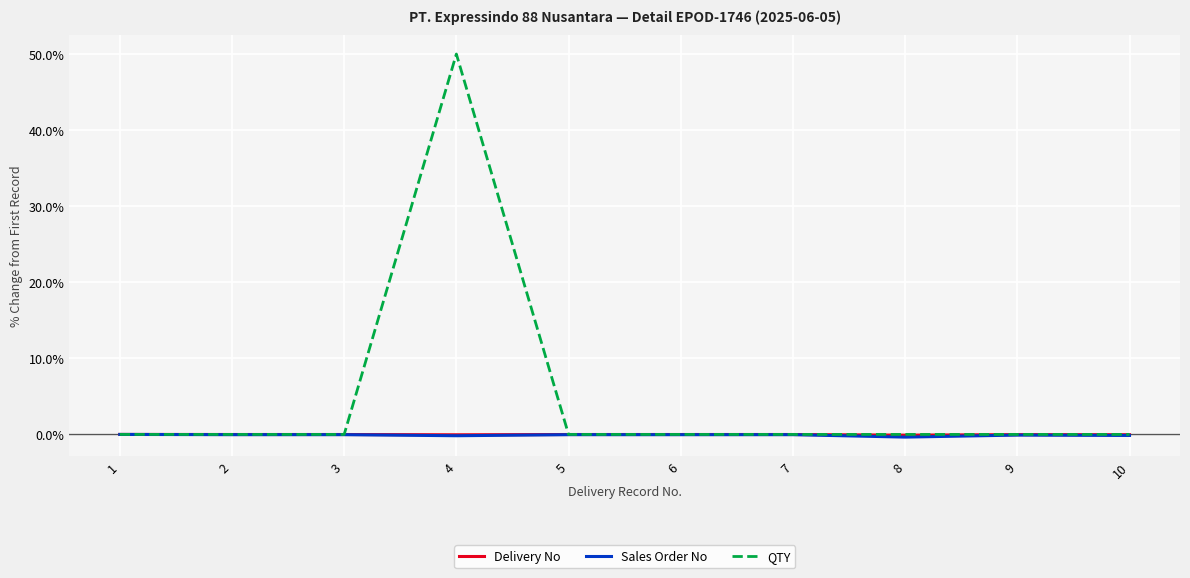

Which series has the largest range (max minus min)?

QTY